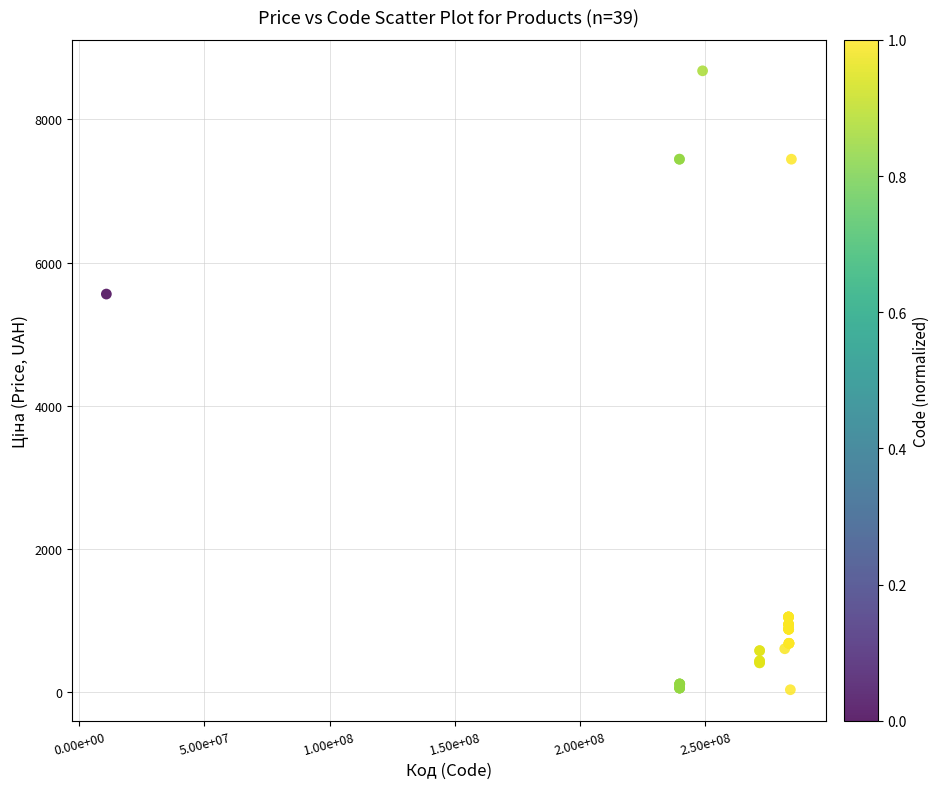

What Y value in the scatter plot is closest to 4355?

5560.3